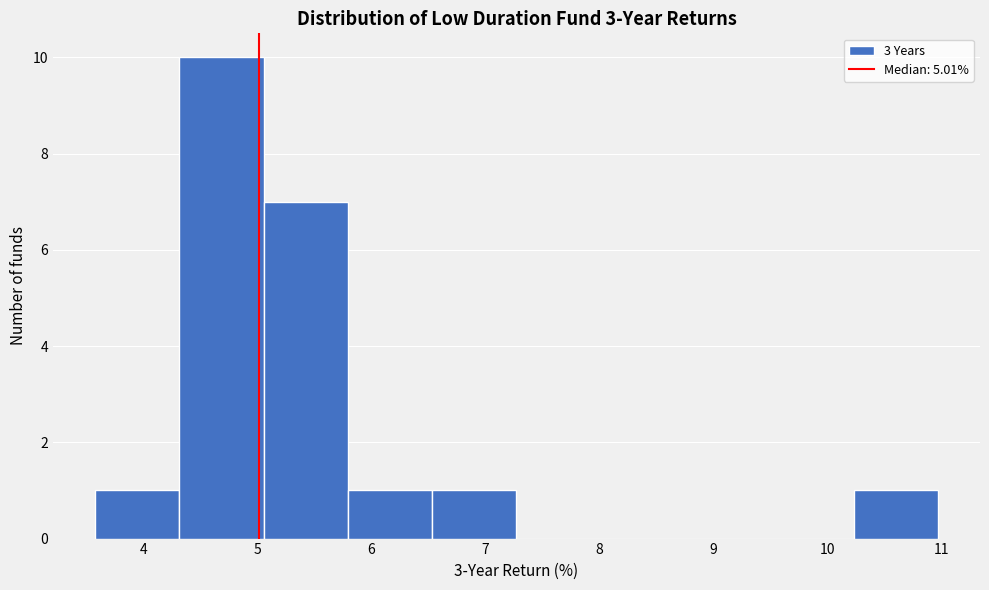

Reading left to right, list every bar in this chart as the range it spans on the x-axis followed by its height. Neither the bar edges nor the heights are printed on the chart, so give them approximately, as read against the axes.

3.6 to 4.3: 1
4.3 to 5.1: 10
5.1 to 5.8: 7
5.8 to 6.5: 1
6.5 to 7.3: 1
7.3 to 8.0: 0
8.0 to 8.7: 0
8.7 to 9.5: 0
9.5 to 10.2: 0
10.2 to 11.0: 1